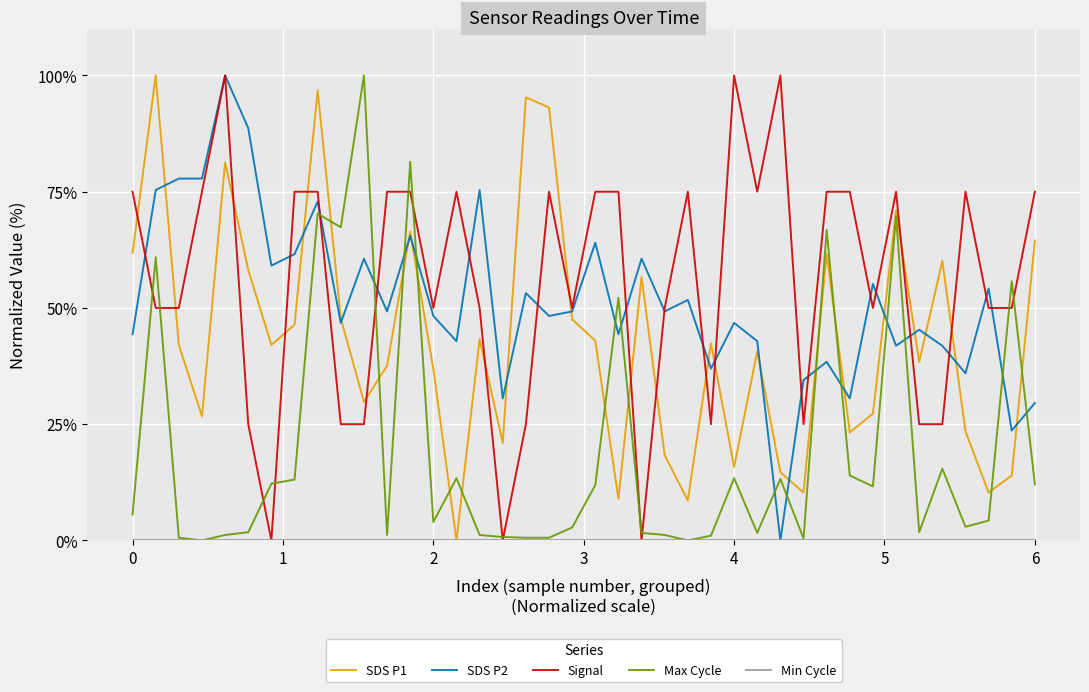

What is the maximum value shown in the chart?

100.0